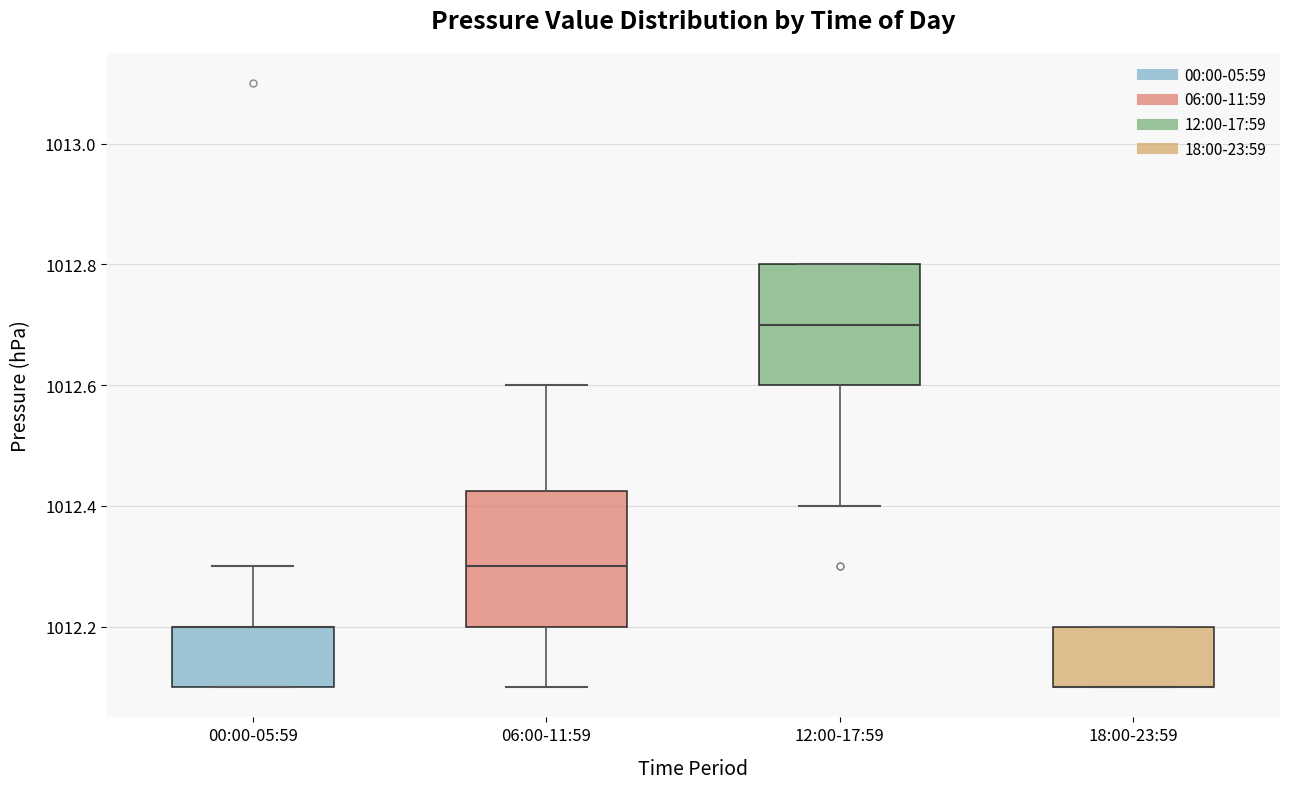

Reading left to right, read every box against the y-axis: the position of its median line, the range the box covers, and the ends of its whiskers. The values are not printed on the chart, so give them approximately, as read against the axis.

00:00-05:59: median 1012.20 (drawn on the box's upper edge), box 1012.10 to 1012.20, whiskers 1012.10 to 1012.30
06:00-11:59: median 1012.30, box 1012.20 to 1012.42, whiskers 1012.10 to 1012.60
12:00-17:59: median 1012.70, box 1012.60 to 1012.80, whiskers 1012.40 to 1012.80
18:00-23:59: median 1012.10 (drawn on the box's lower edge), box 1012.10 to 1012.20, whiskers 1012.10 to 1012.20